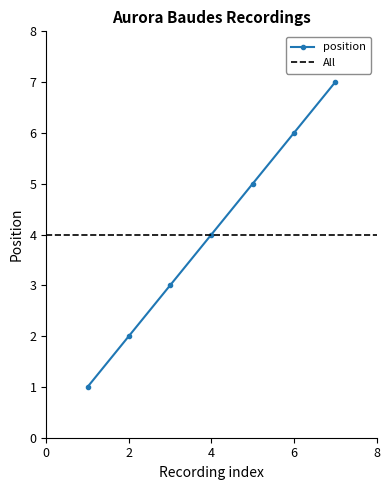

How many values are below 4?

3